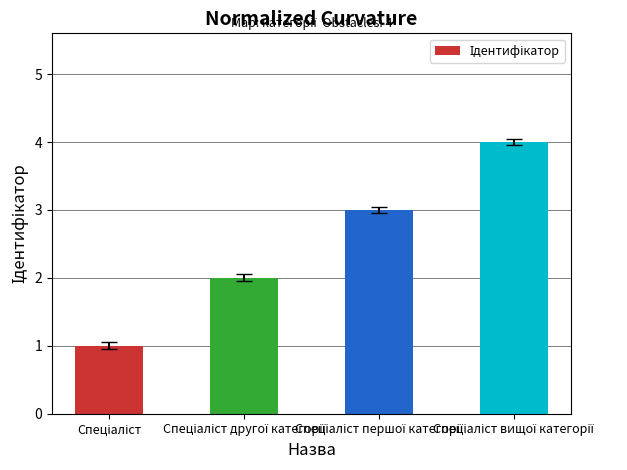

What is the difference between the maximum and minimum values?

3